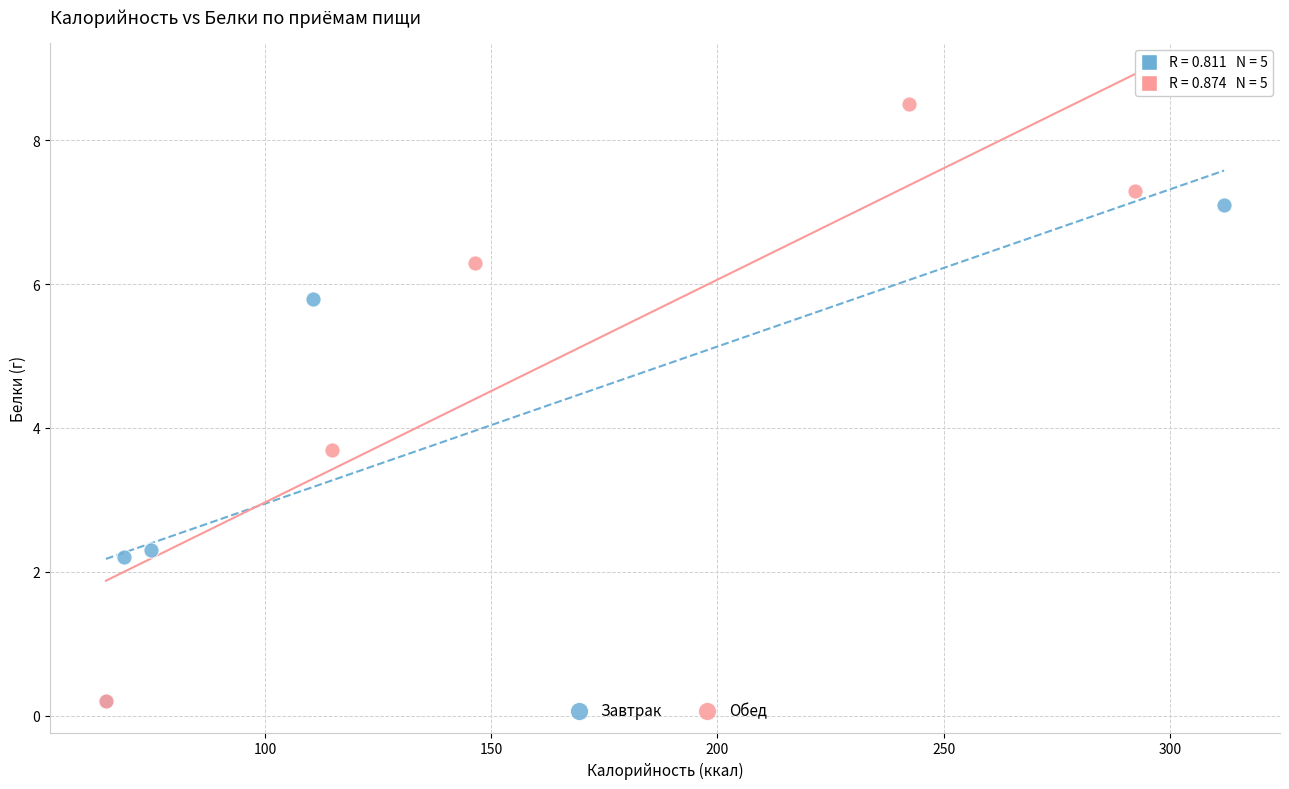

Which series reaches the maximum Y coordinate?

Обед